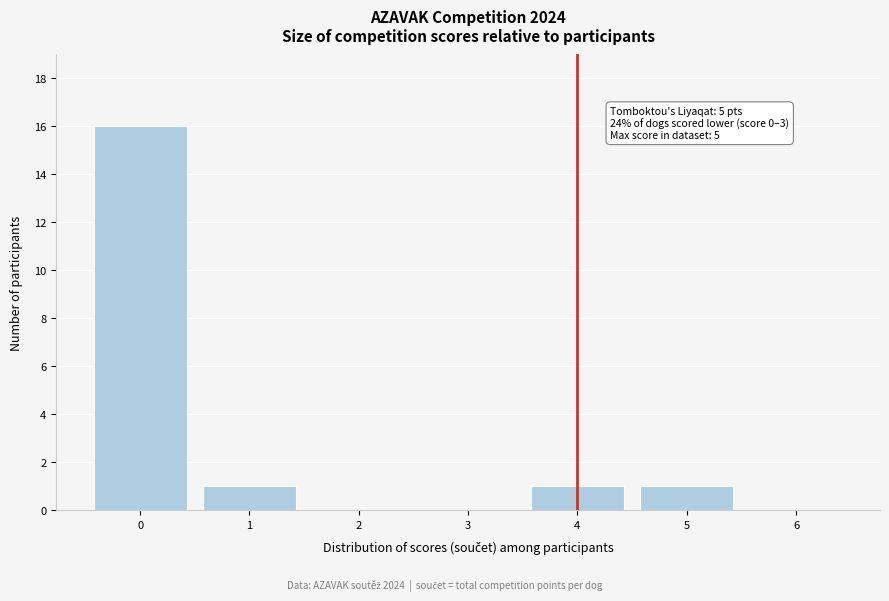

Which range on the x-axis has the tallest bar?

-0.5 to 0.5